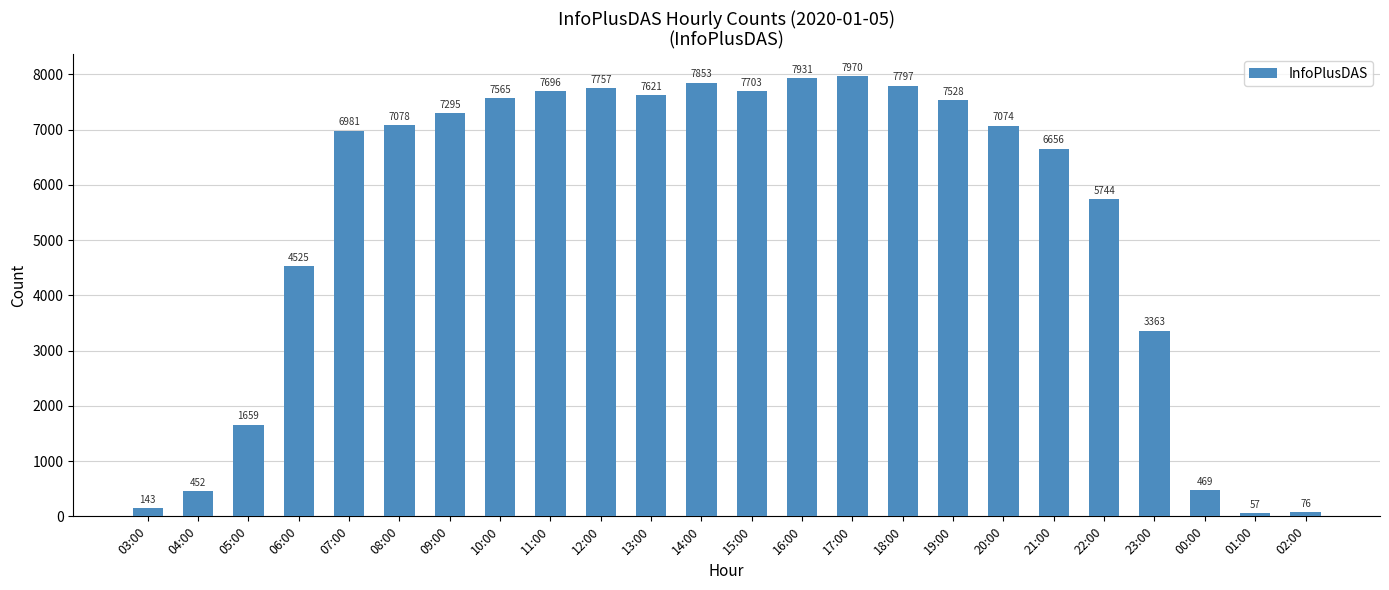

The value at 09:00 is 7295. True or false?

True